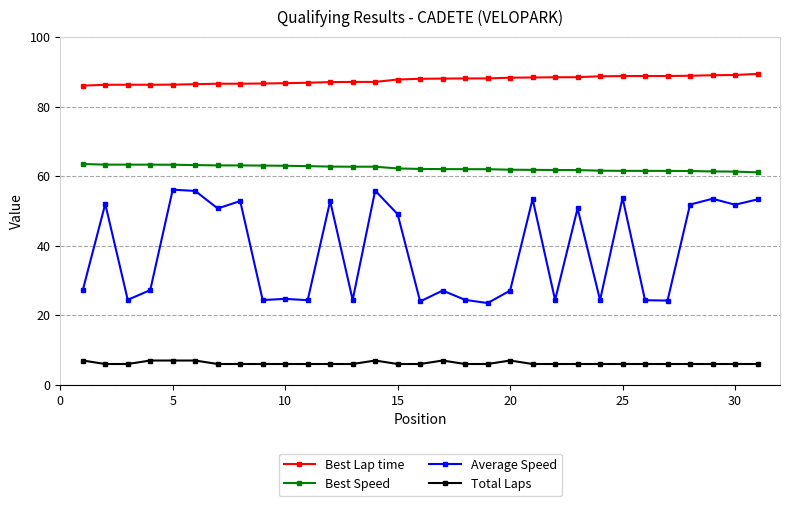

What is the maximum value shown in the chart?

89.4